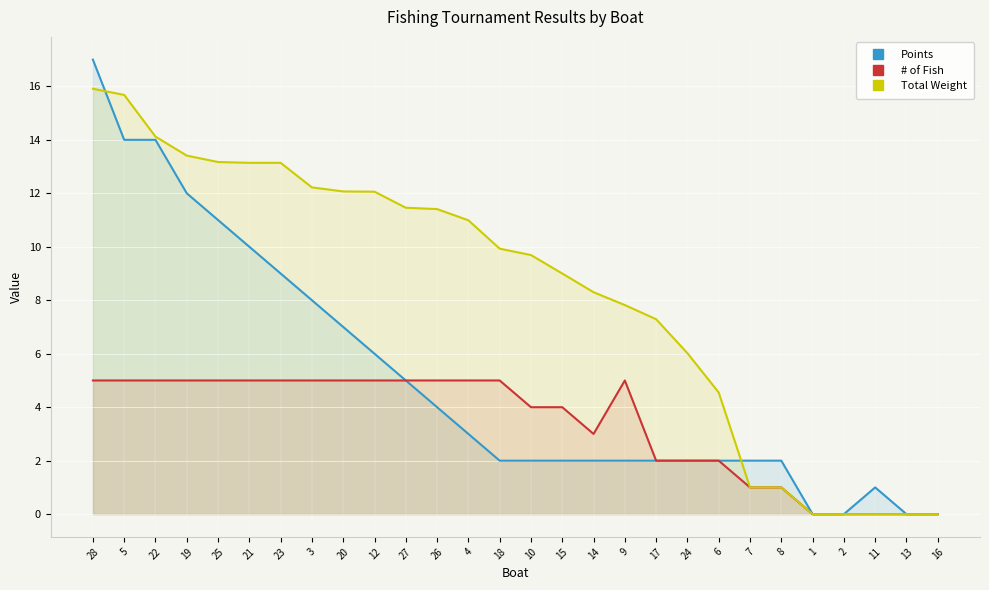

The value of # of Fish at 12 is 1.1. True or false?

False